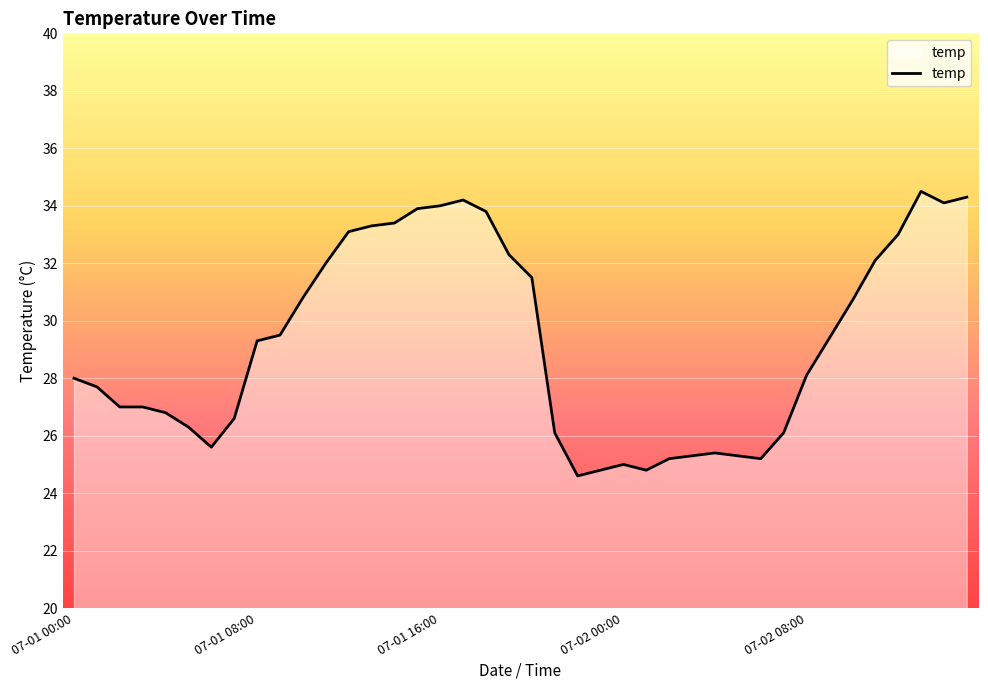

What is the difference between the maximum and minimum values?

9.9